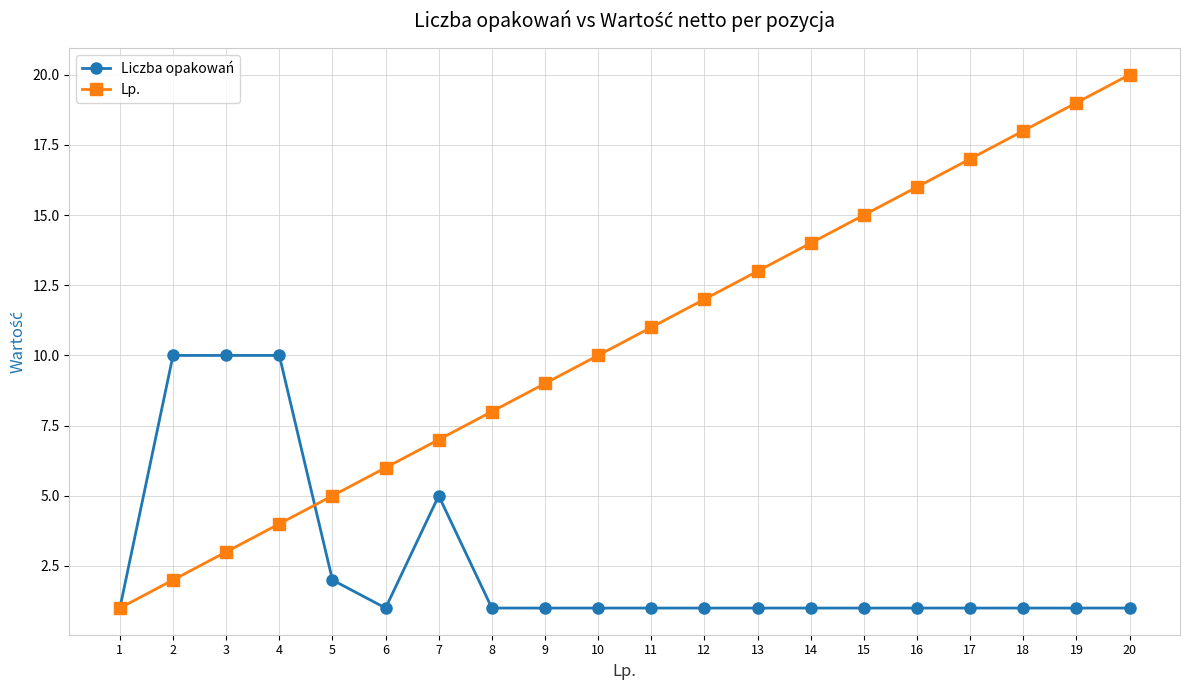

The value of Liczba opakowań at 13 is 1. True or false?

True